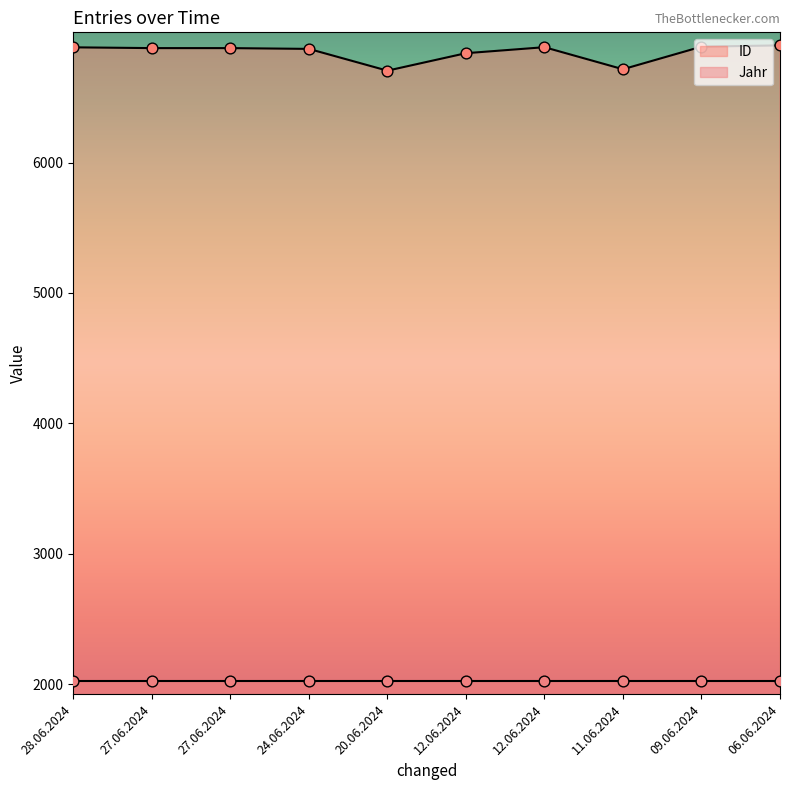

Approximately how many times larger is the value at 11.06.2024 compared to 12.06.2024?

1.0